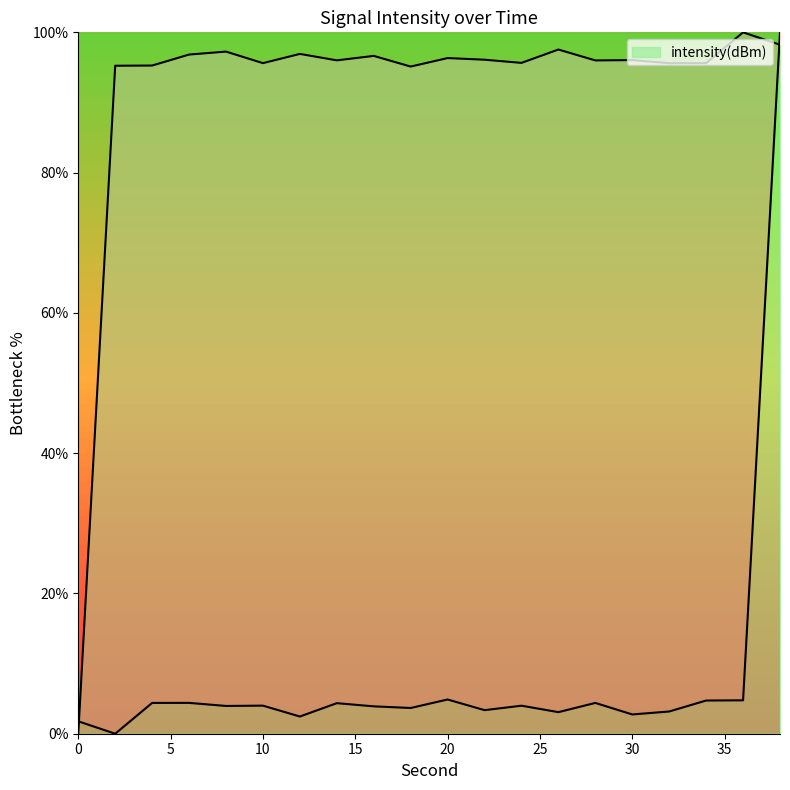

Is it true that the value at 36 is 100.0?

True